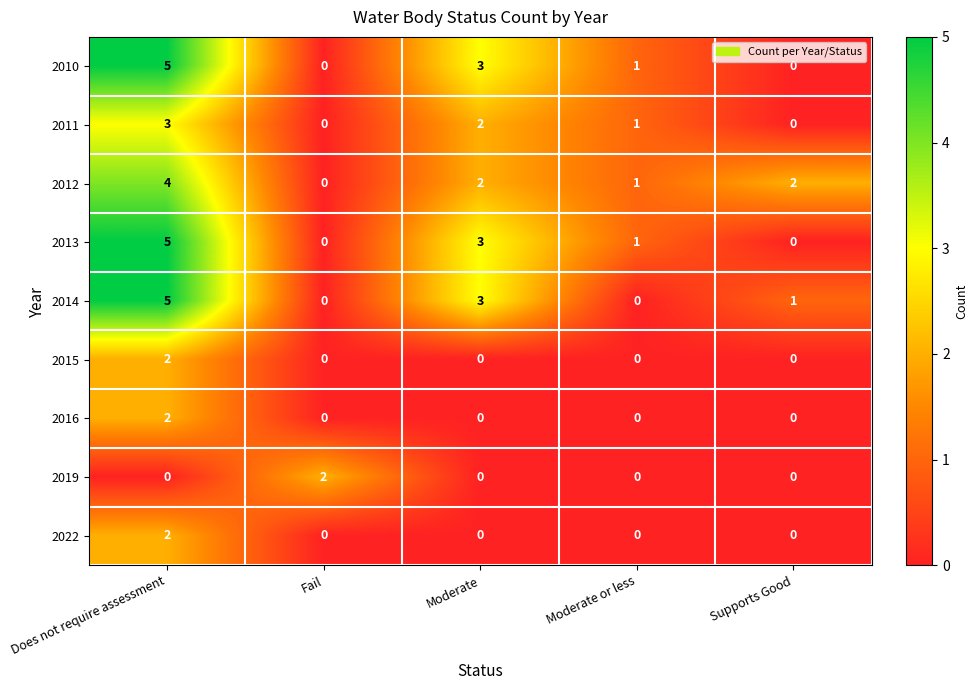

What is the difference between the maximum and minimum values in the 2012 series?

4